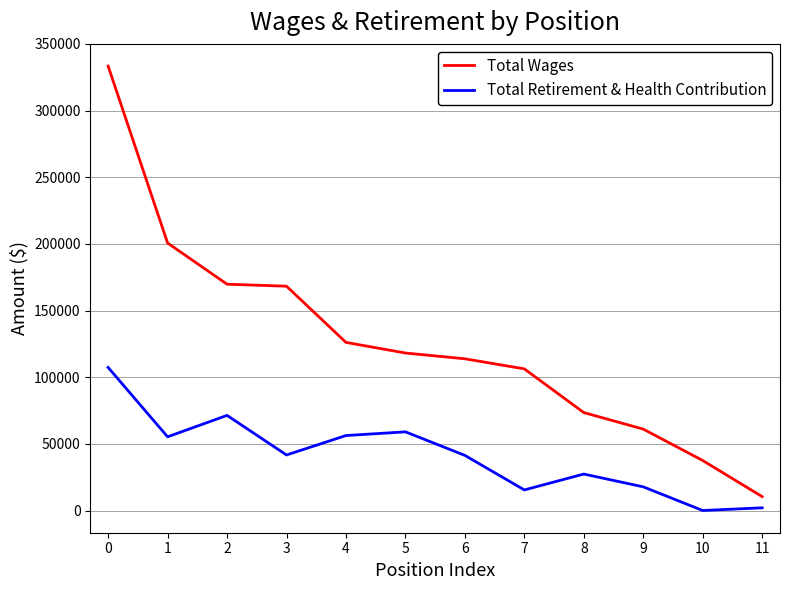

True or false: Total Retirement & Health Contribution and Total Wages intersect in this chart.

False